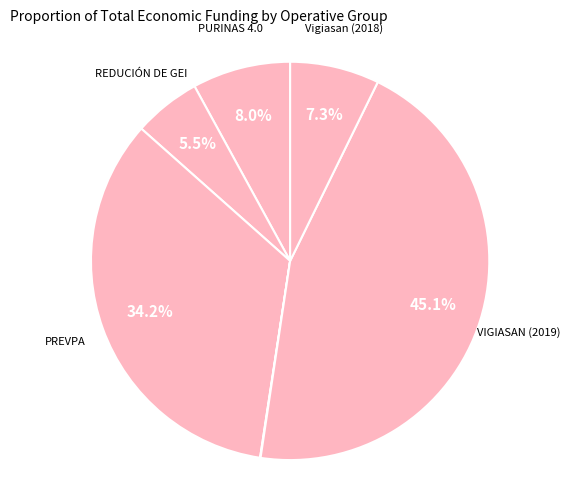

Which slice is the largest?

VIGIASAN (2019)